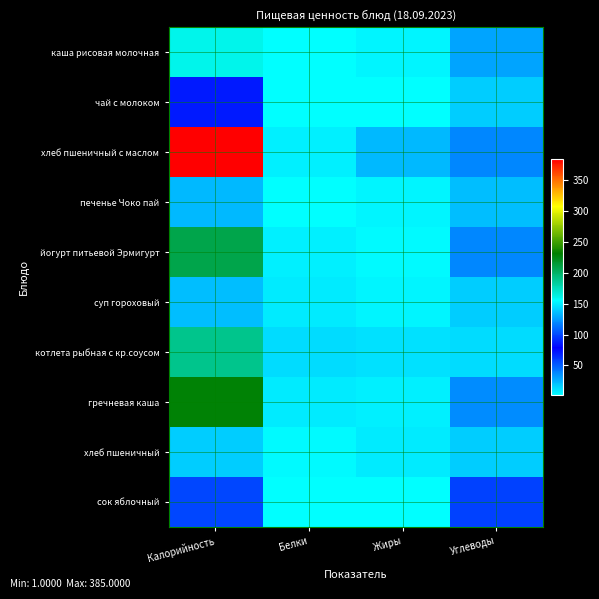

What is the spread (max minus min) of values at Белки?

11